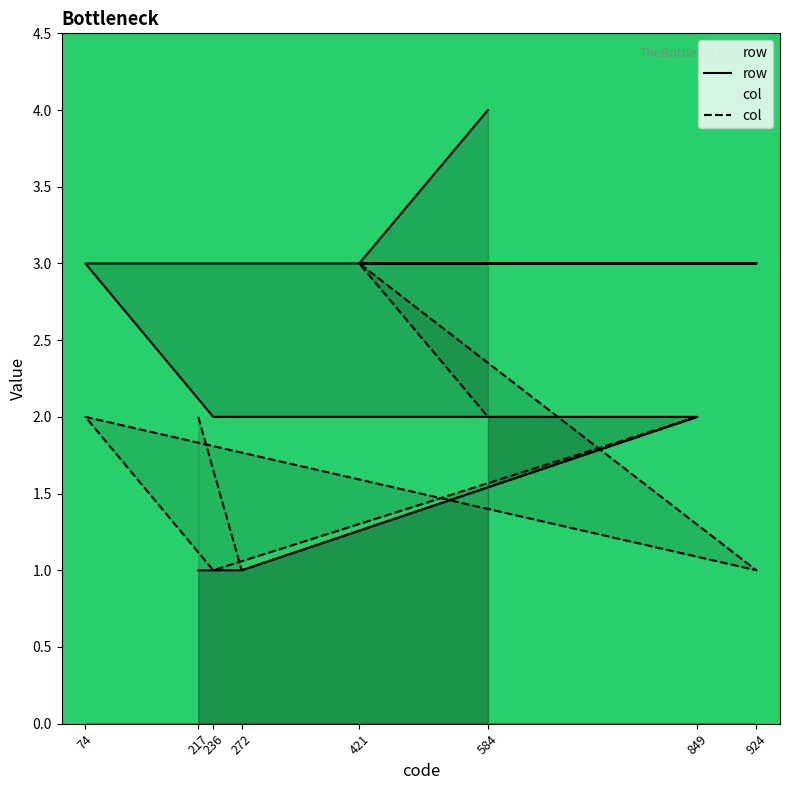

The value of row at 849 is 2. True or false?

True